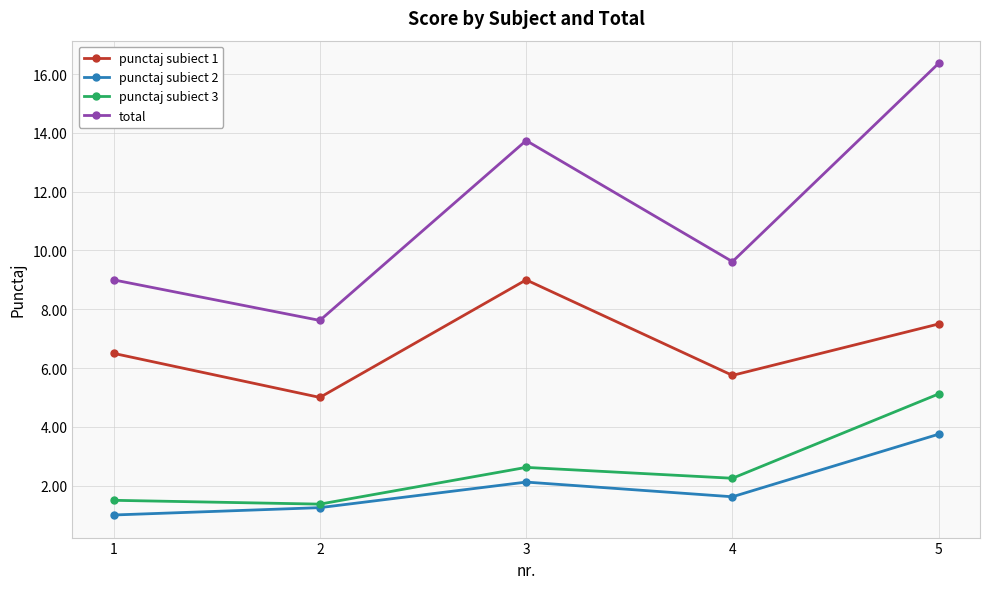

Which series has the largest total across all categories?

total